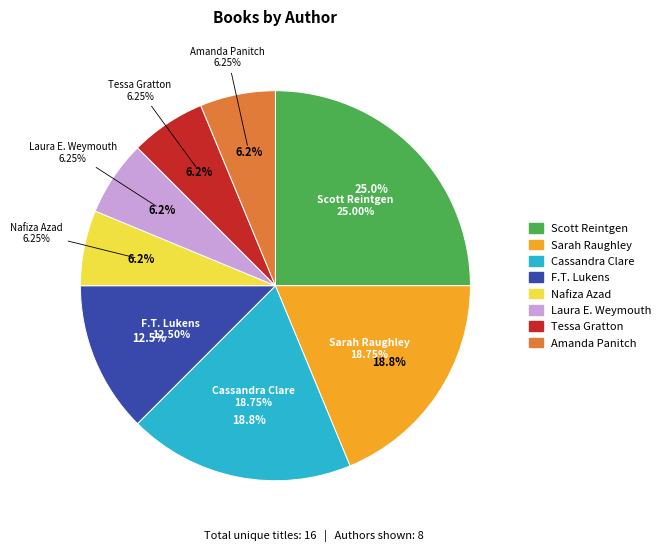

What portion of the pie excludes Amanda Panitch (167680642)?

93.8%